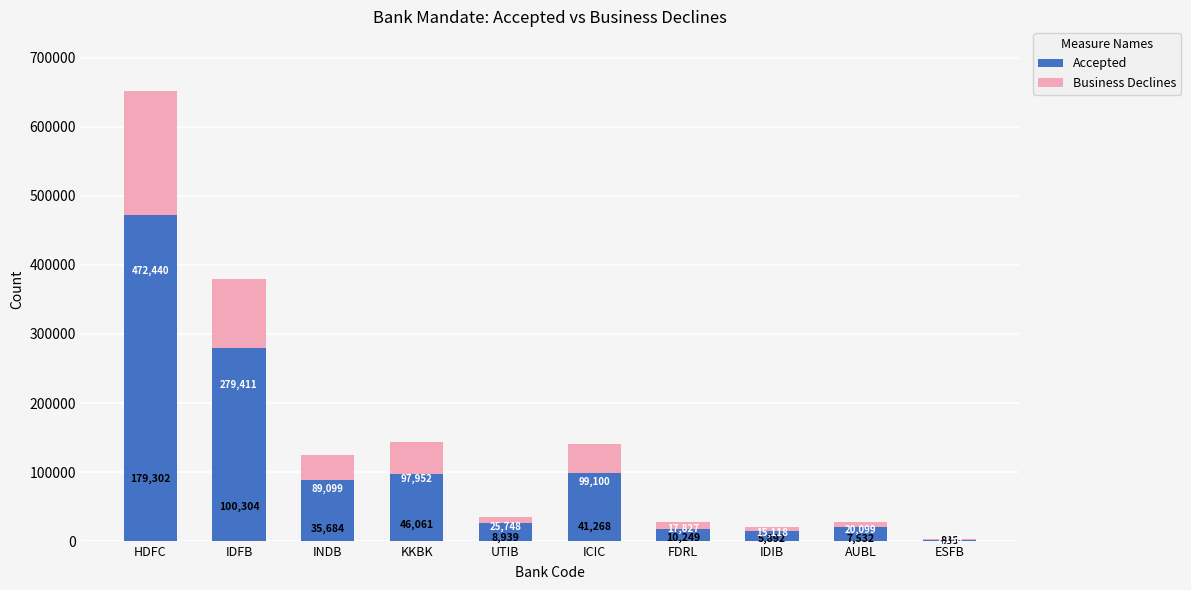

What is the sum of the Accepted values at UTIB and ICIC?

124848